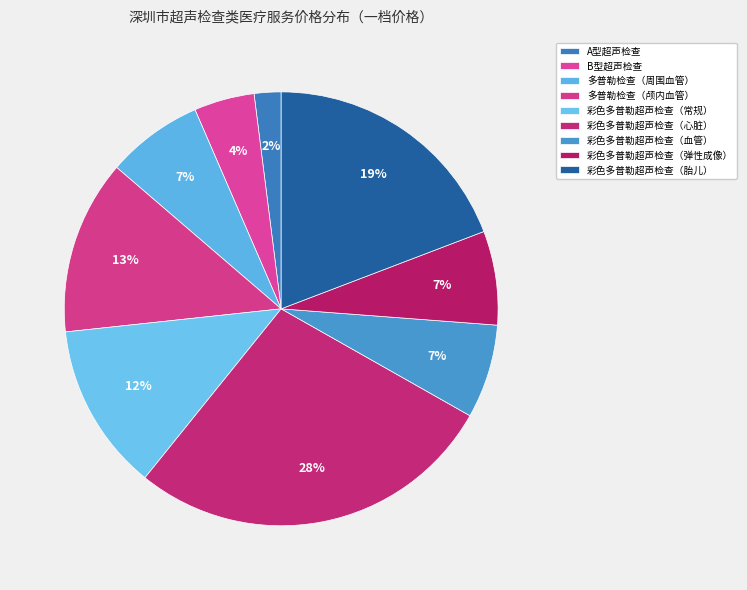

To the nearest percent, what is the average slice percentage?

11%